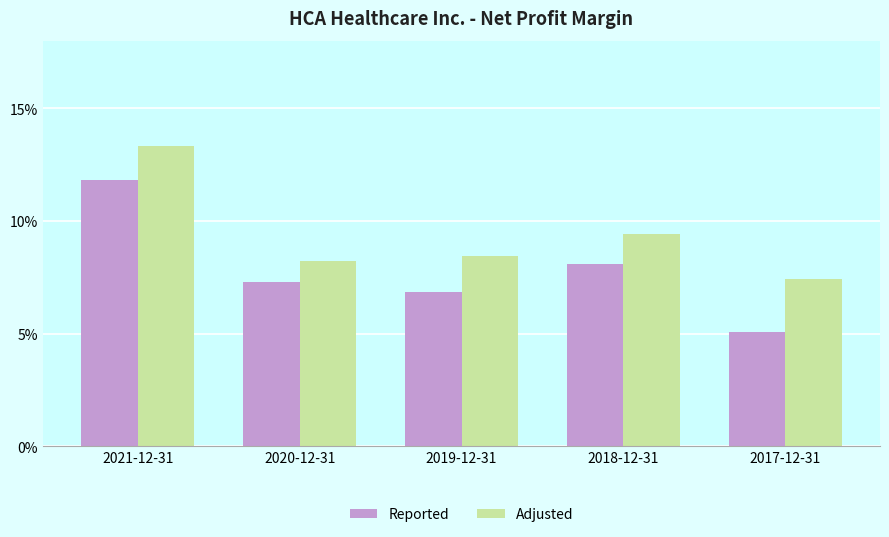

What is the maximum value shown in the chart?

0.1